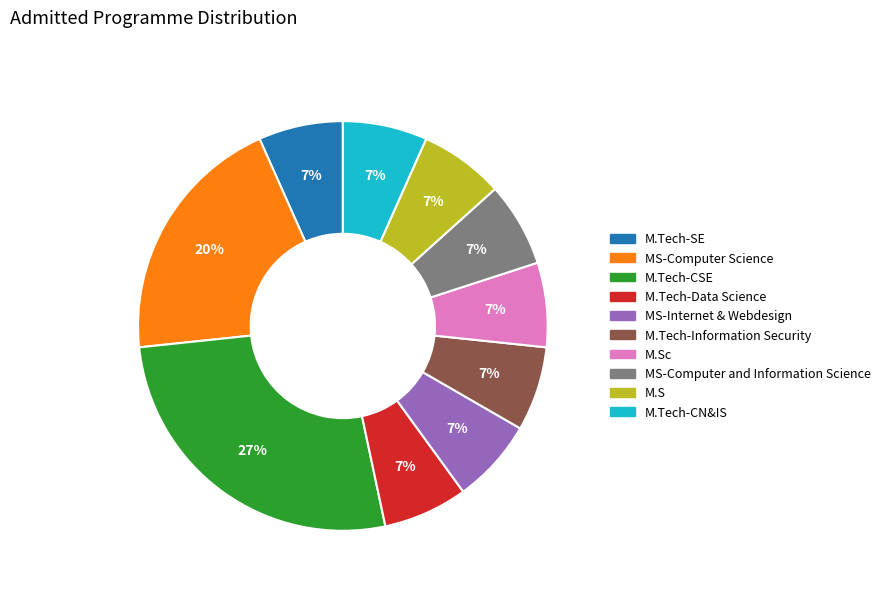

To the nearest percent, what is the average slice percentage?

10%